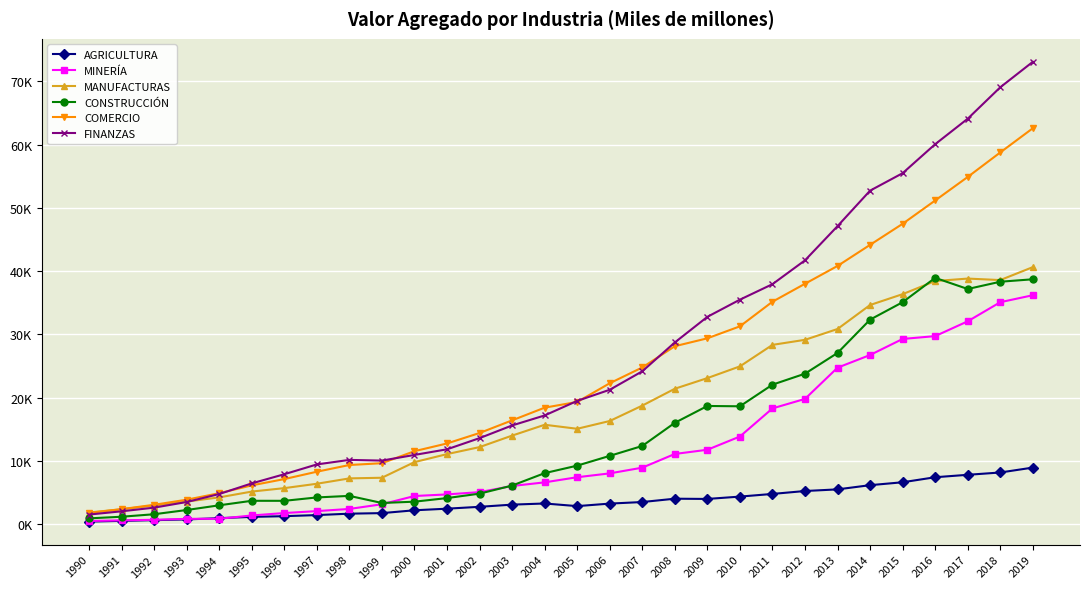

Does the chart have visible grid lines?

Yes